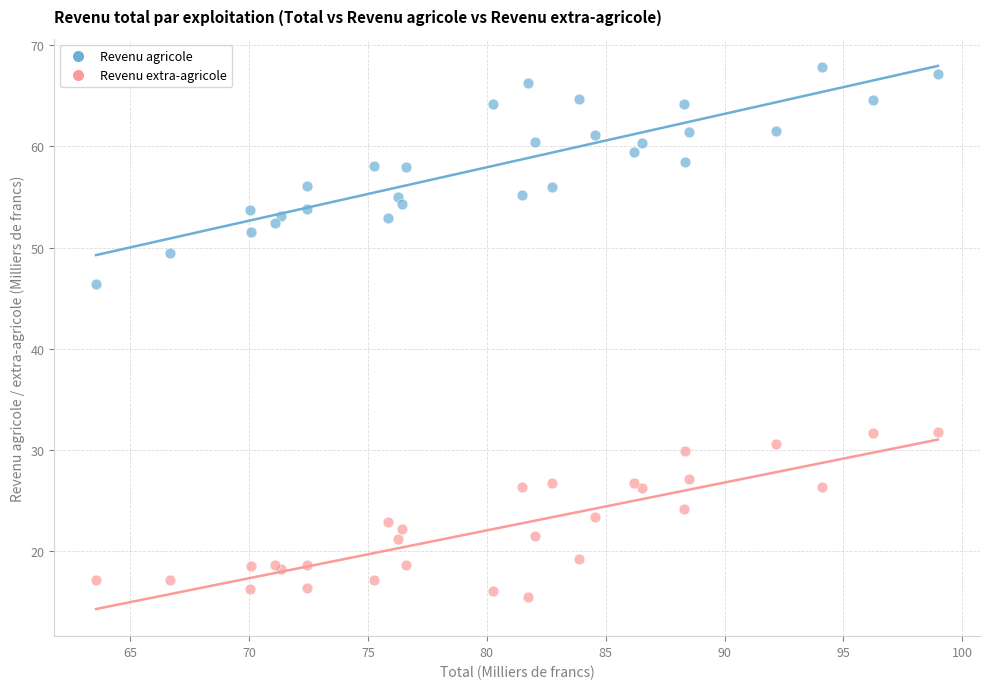

Which series reaches the maximum Y coordinate?

Revenu agricole